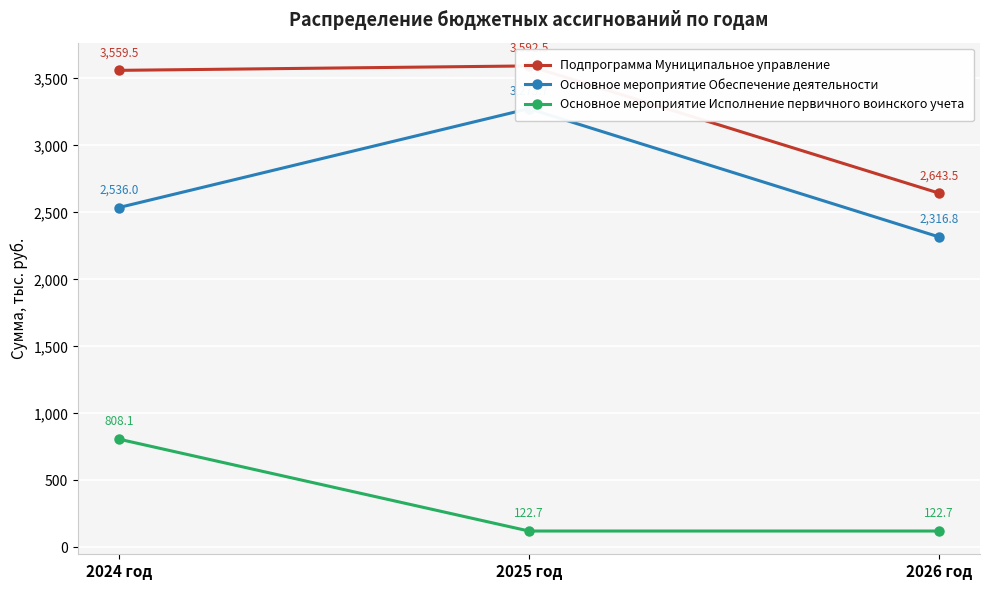

Rank the series by their average value, from highest to lowest.

Подпрограмма Муниципальное управление, Основное мероприятие Обеспечение деятельности, Основное мероприятие Исполнение первичного воинского учета